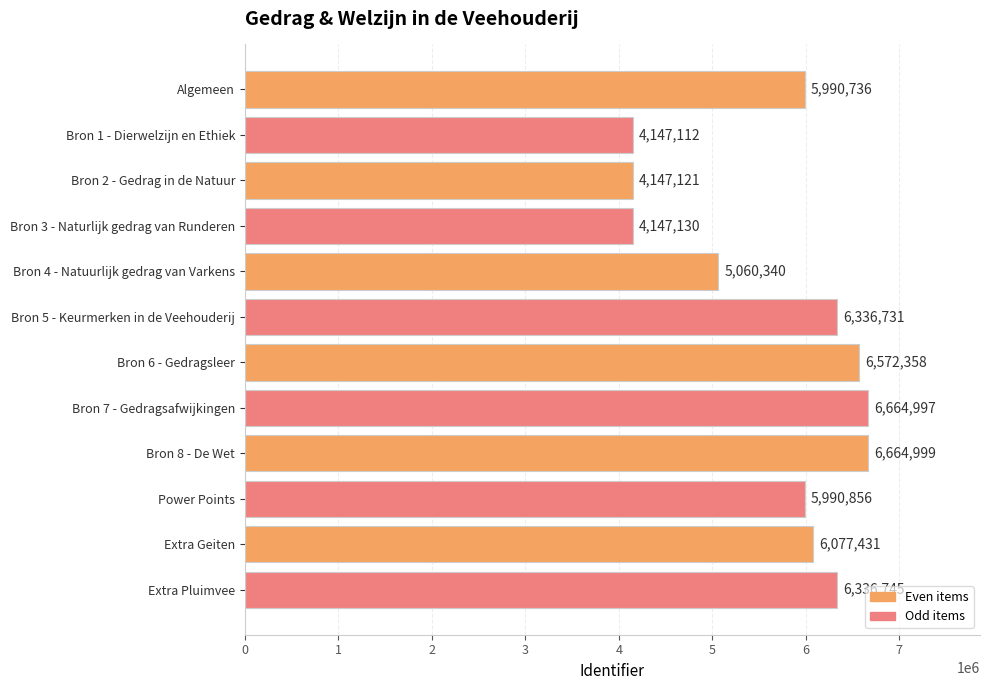

Which label corresponds to the smallest value in the chart?

Bron 1 - Dierwelzijn en Ethiek